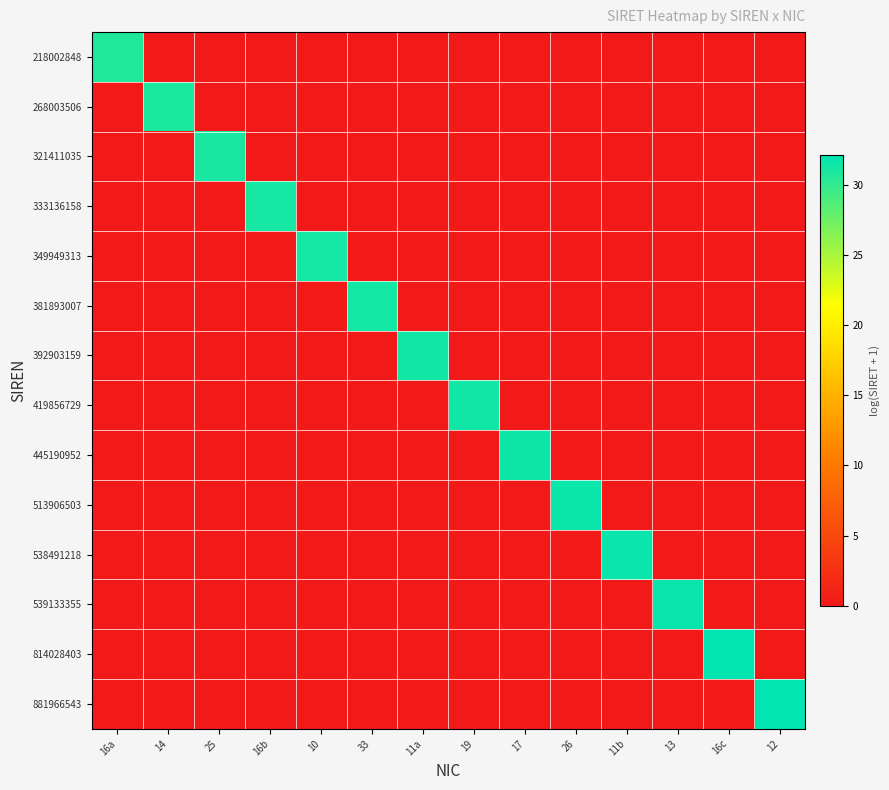

What is the spread (max minus min) of values at 17?

31.4